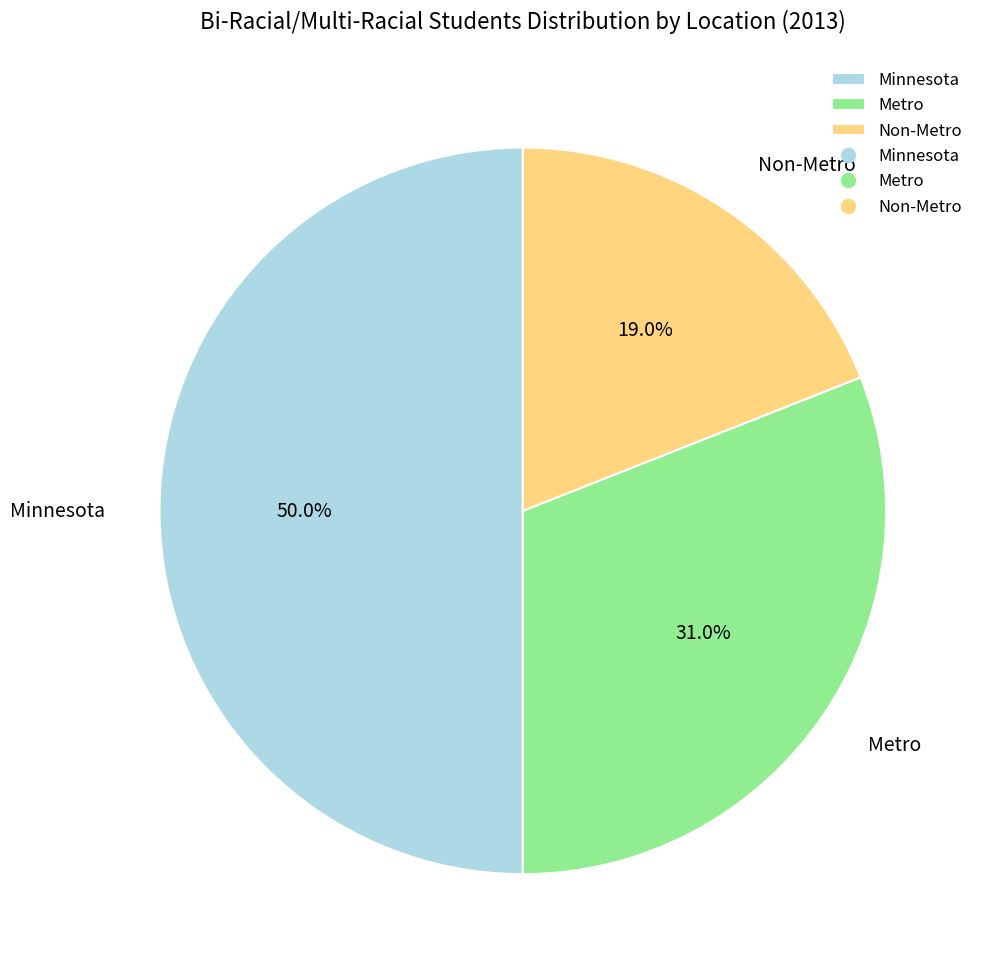

What is the ratio of the value at Non-Metro to the value at Metro?

0.6